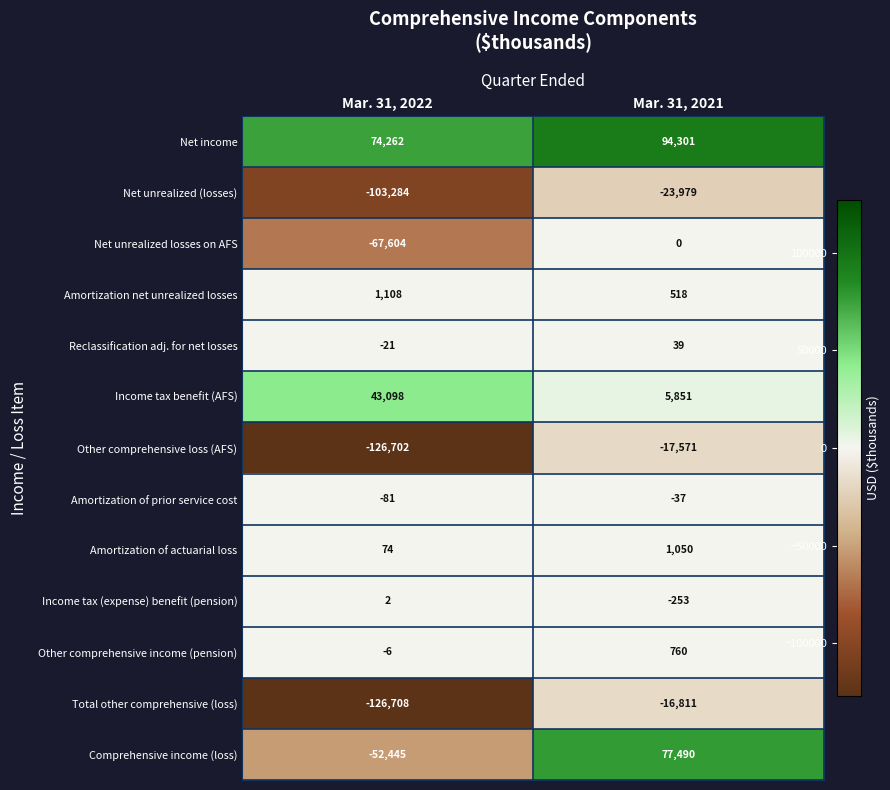

Which label corresponds to the largest value in the chart?

Mar. 31, 2021